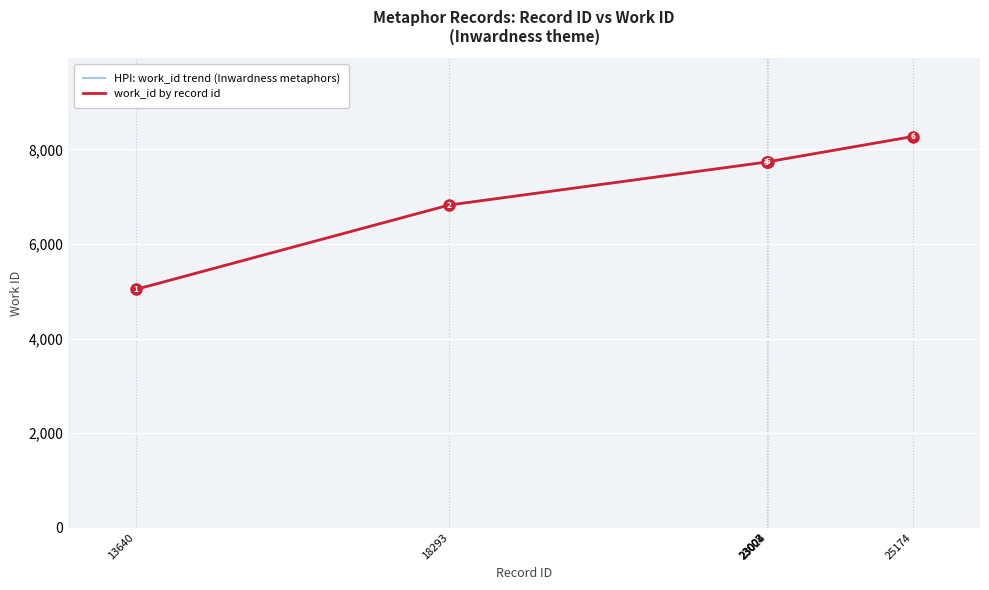

At which category is the sum across all series the highest?

25174